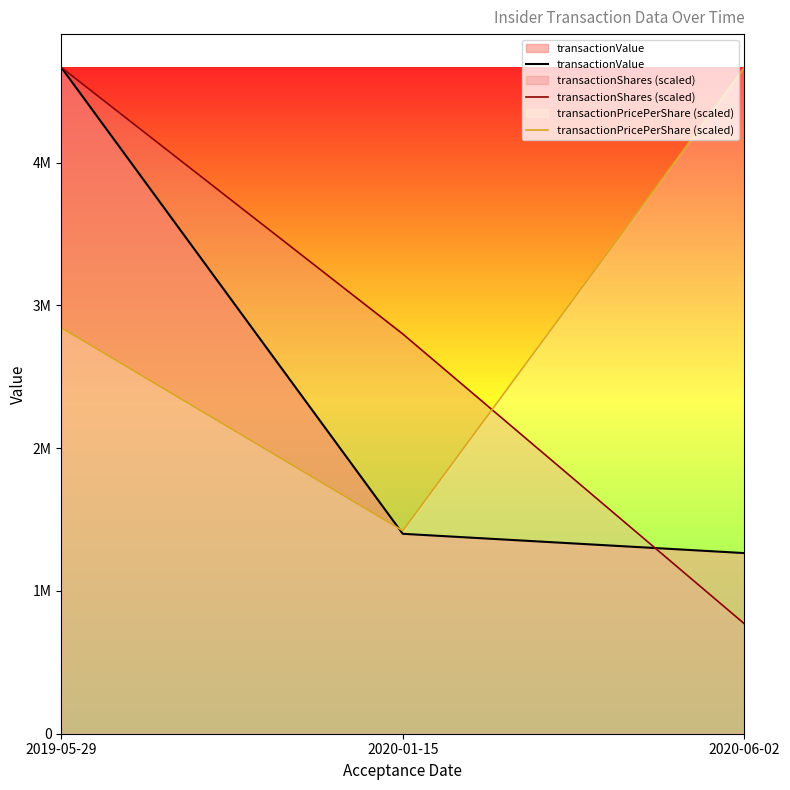

What is the value of the transactionShares (scaled) point at the 2nd from the left?

2799600.0